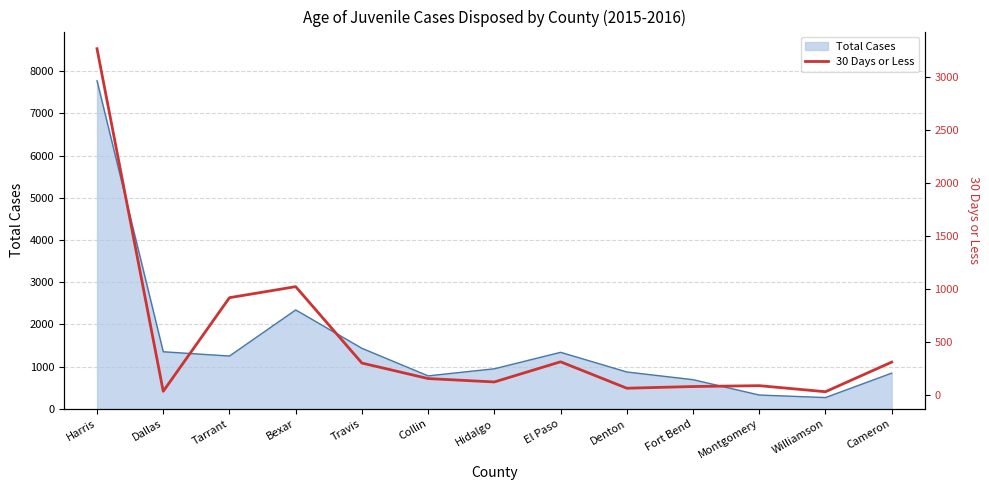

Where is Total Cases nearest to the value 4020?

Bexar